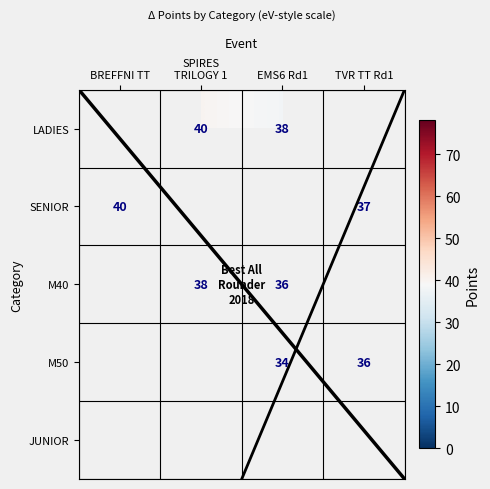

What is the spread (max minus min) of values at EMS6 Rd1?

4.0